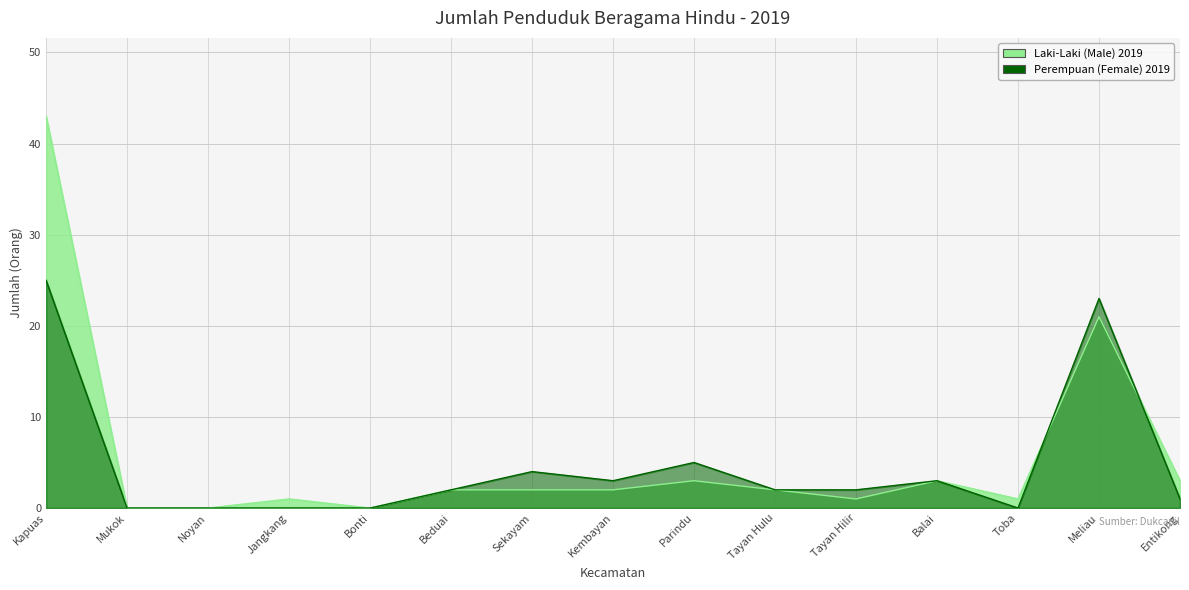

Where is Perempuan (Female) nearest to the value 12?

Parindu